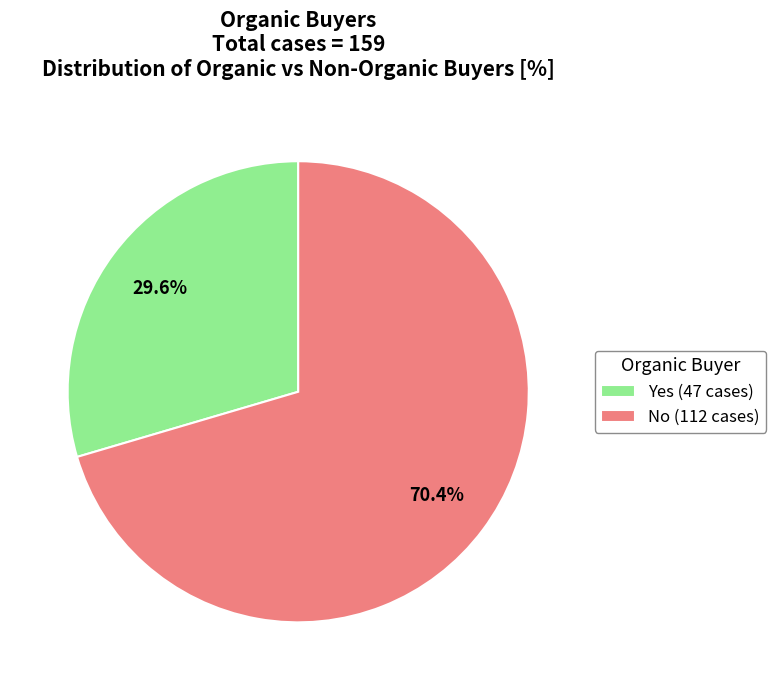

Is it true that Yes is 42% of the pie?

False